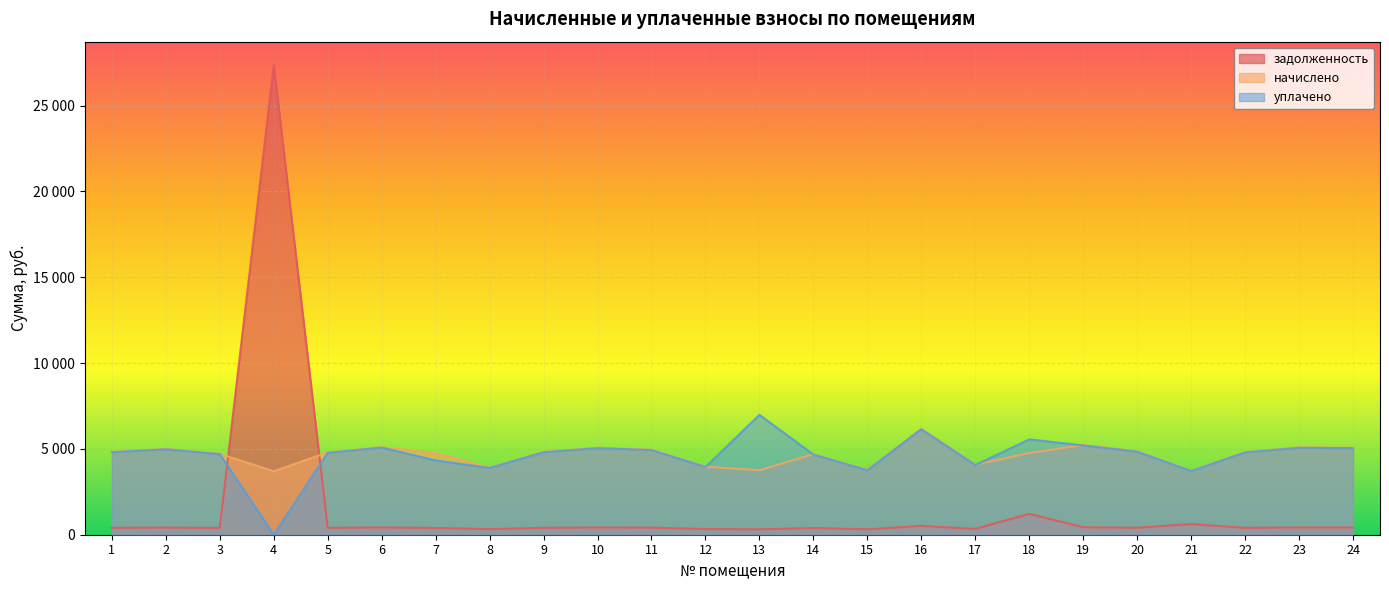

Which series has the widest spread of values?

задолженность